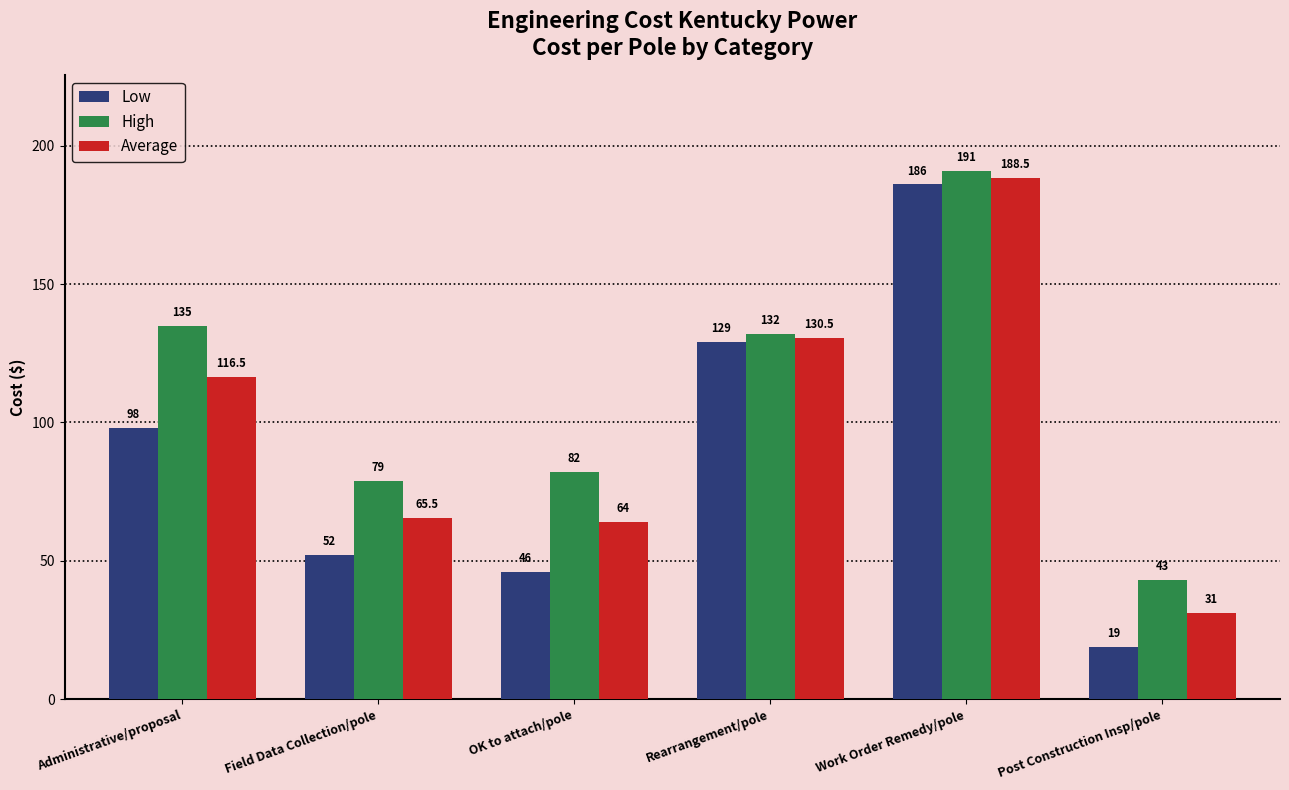

What is the lowest value of the Low series?

19.0